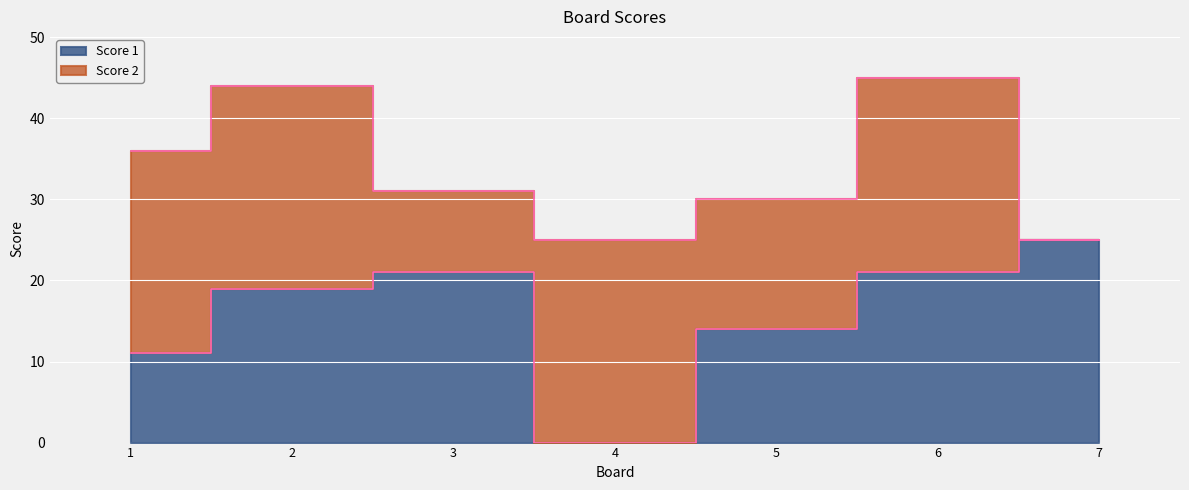

What is the sum of the values at 3 and 6?

42